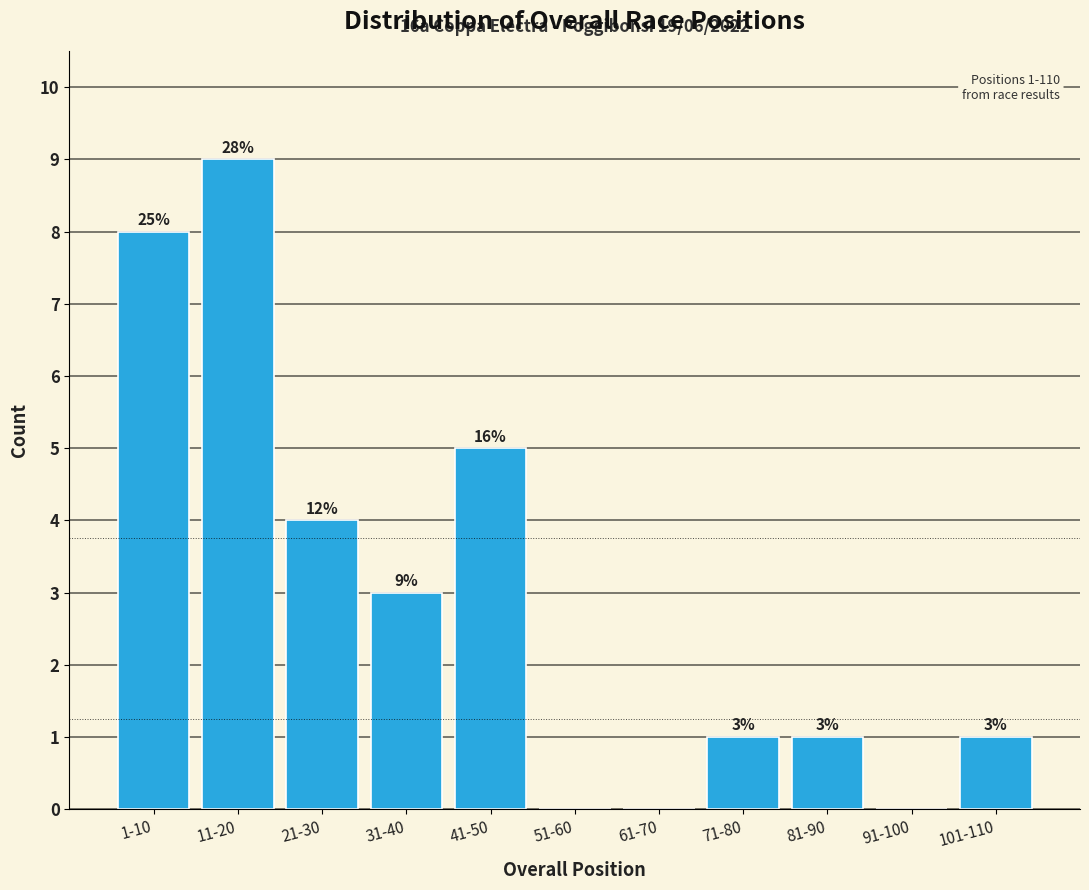

Reading left to right, extract all data points from this chart.

1-10=8	11-20=9	21-30=4	31-40=3	41-50=5	51-60=0	61-70=0	71-80=1	81-90=1	91-100=0	101-110=1